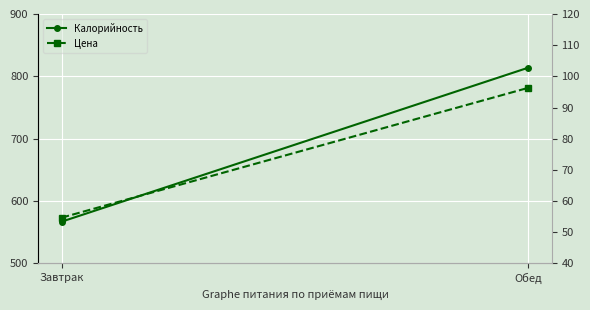

Is the value of Цена at Завтрак greater than the value of Калорийность at Завтрак?

No